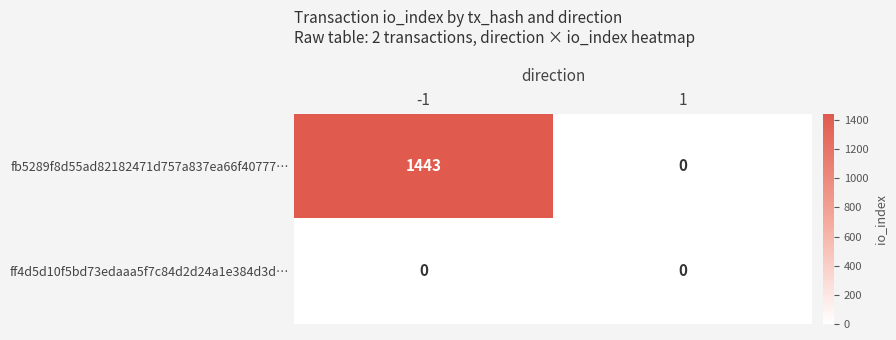

Which series has the largest range (max minus min)?

fb5289f8d55ad82182471d757a837ea66f40777…